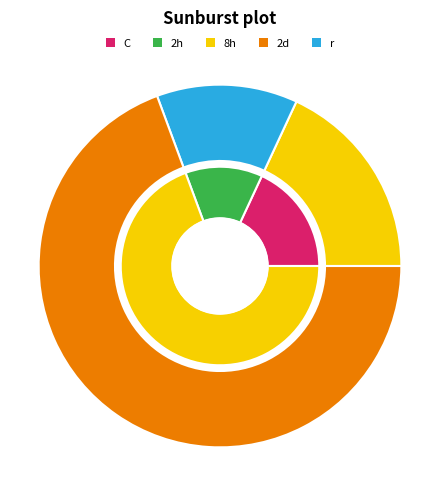

Does any single category account for the majority?

Yes